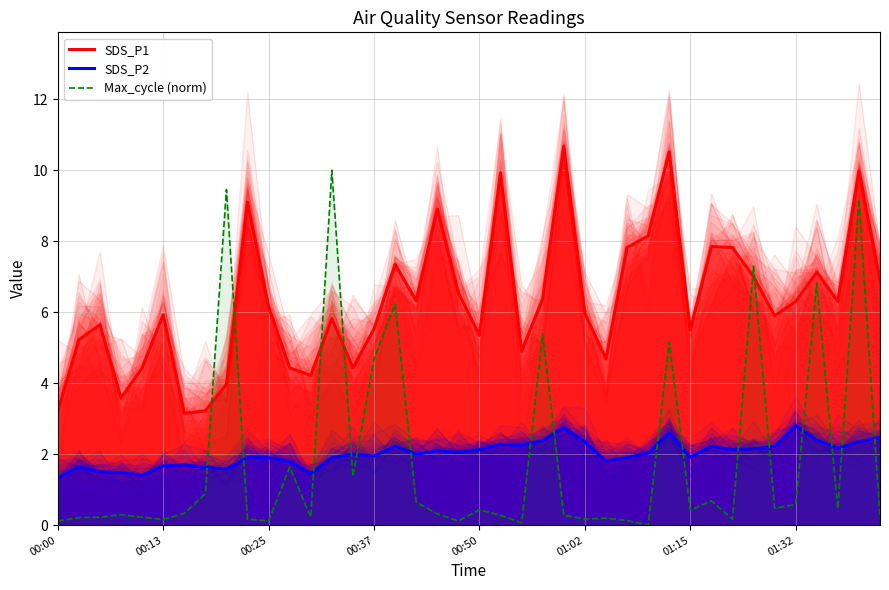

True or false: SDS_P1 and SDS_P2 intersect in this chart.

False